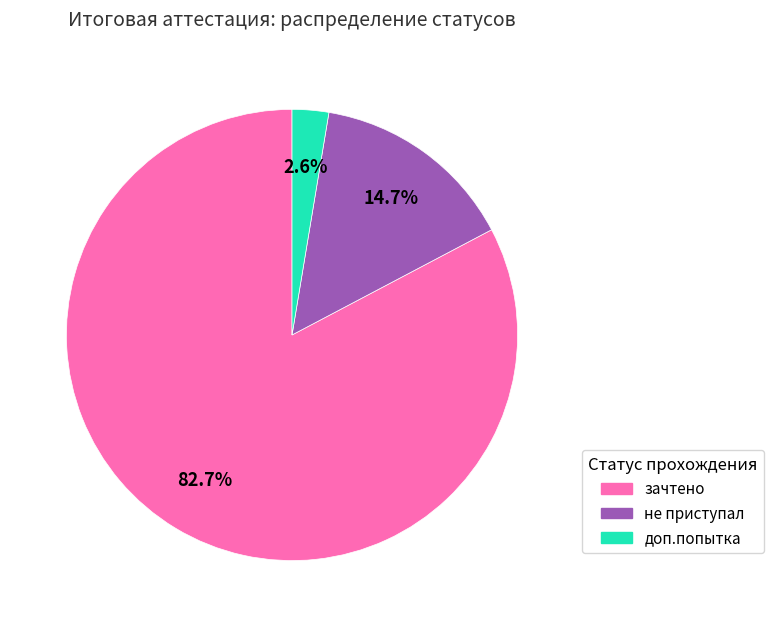

Is there any slice that represents more than half of the pie?

Yes